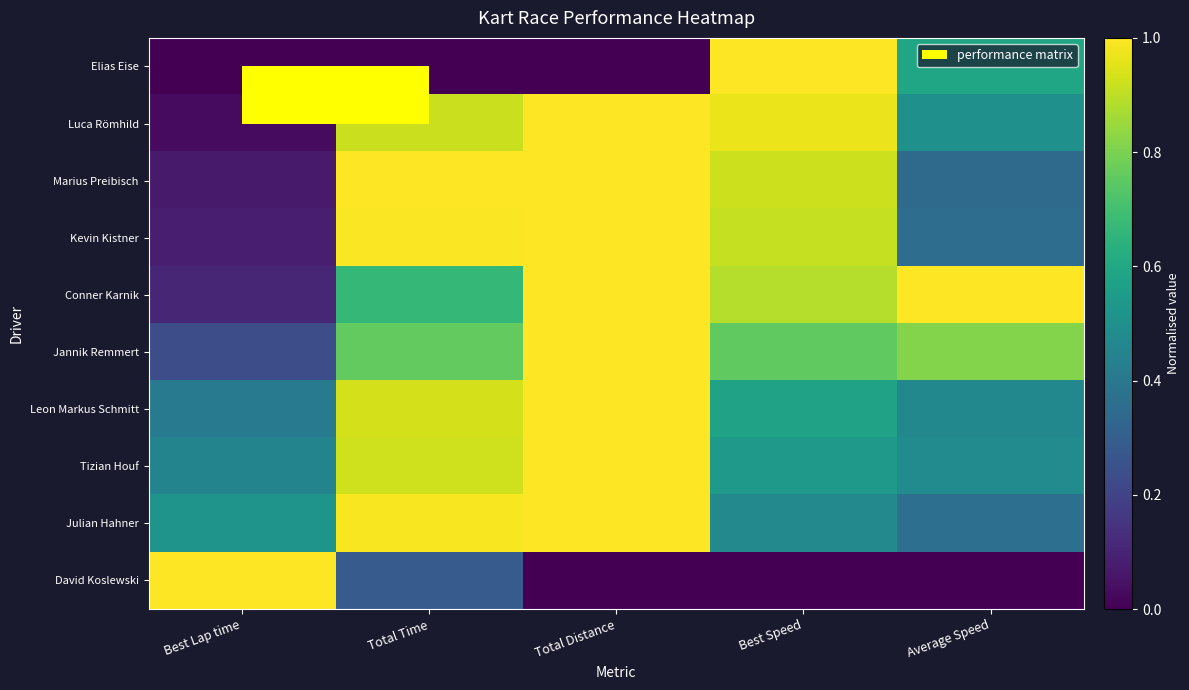

Between Total Time and Best Speed, which is larger?

Best Speed